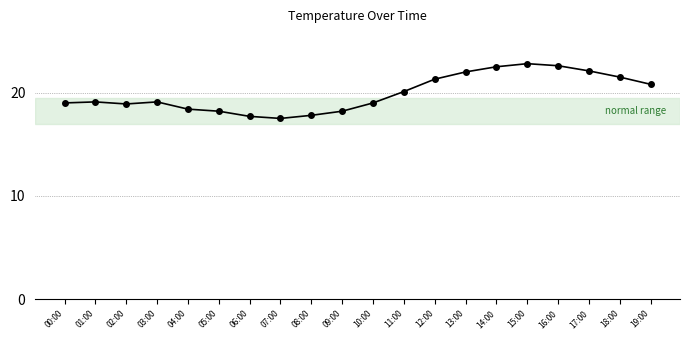

True or false: the data shows 7.6 at 01:00.

False